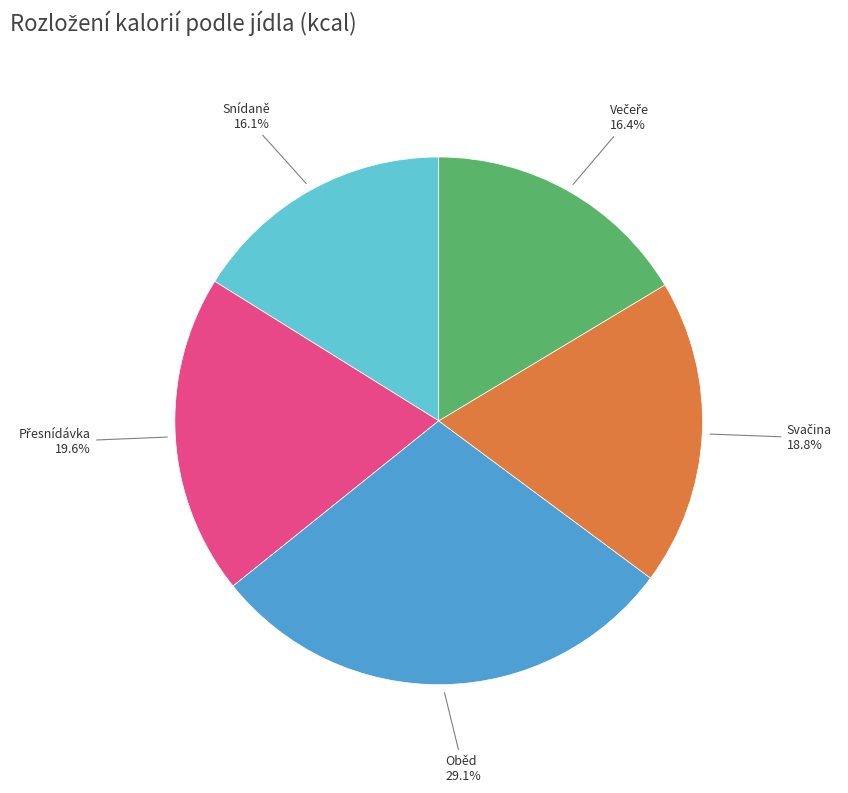

Does any single category account for the majority?

No